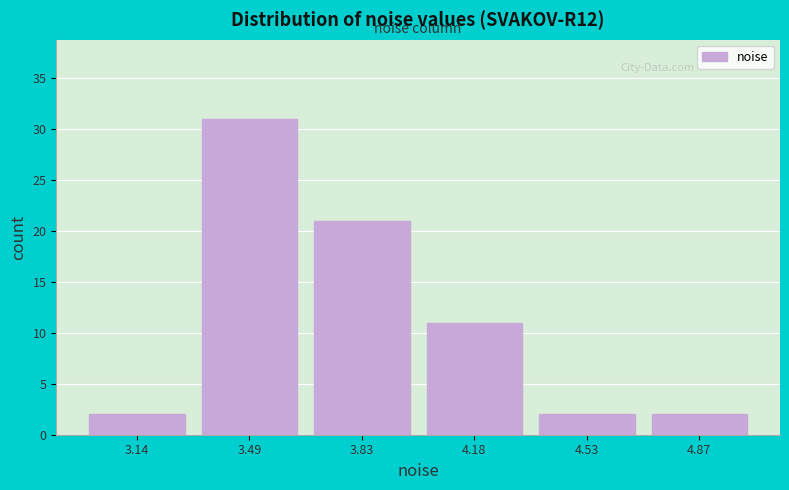

Reading left to right, transcribe this chart: for each bar, give the range it covers on the x-axis and its height. Neither the bar edges nor the heights are printed on the chart, so give them approximately, as read against the axes.

2.95 to 3.30: 2
3.30 to 3.65: 31
3.65 to 4.00: 21
4.00 to 4.35: 11
4.35 to 4.70: 2
4.70 to 5.05: 2